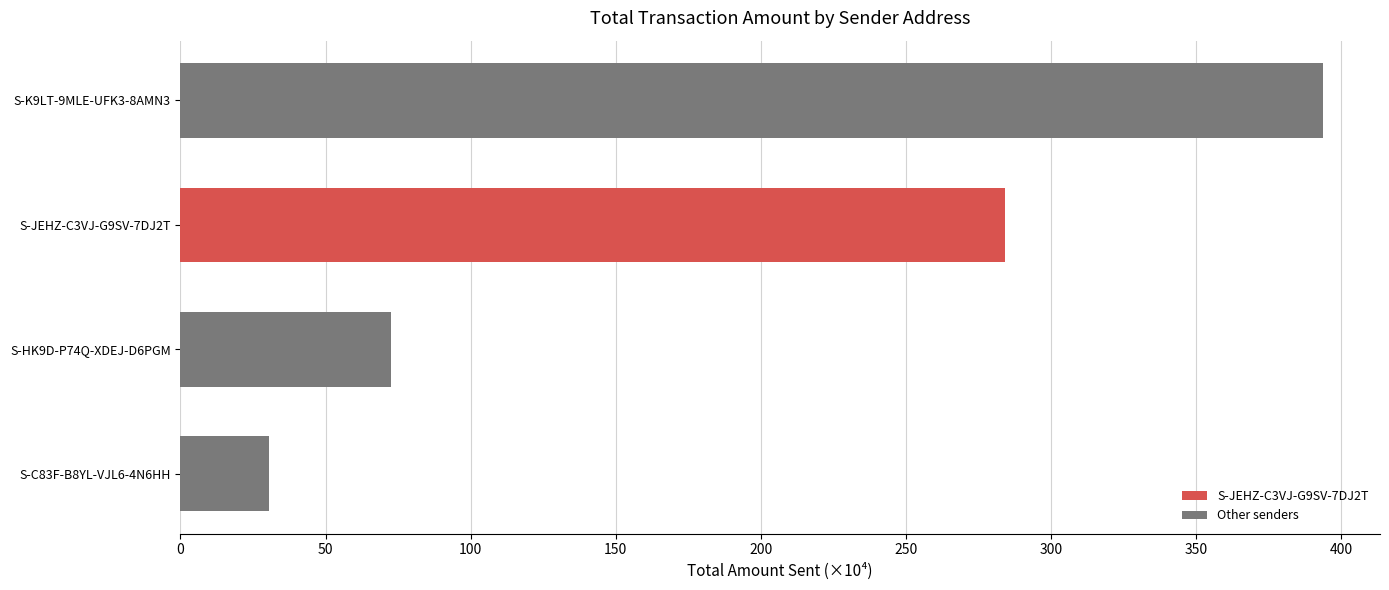

How many values are below 284?

2